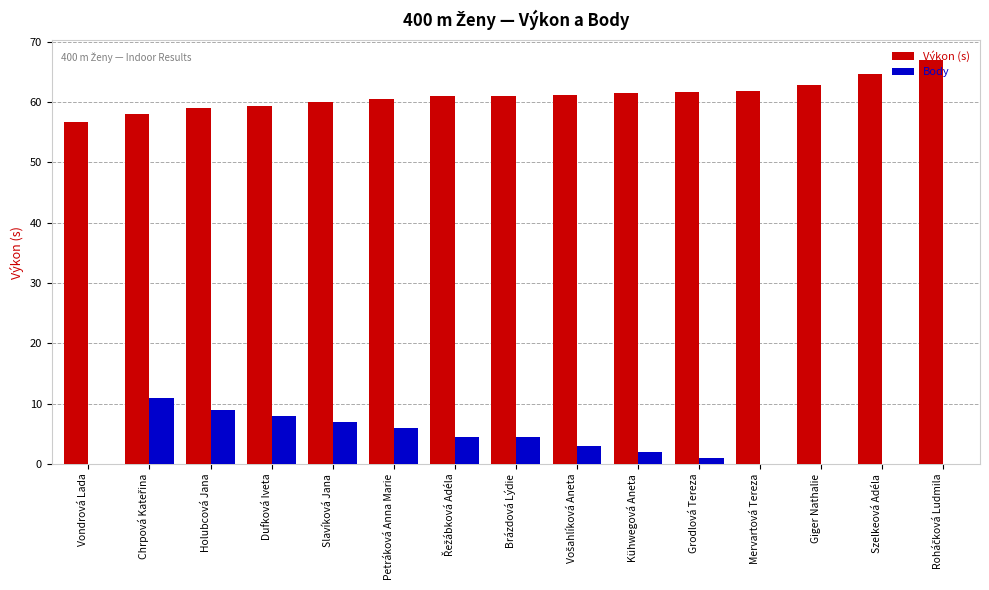

Read the Body value at Kühwegová Aneta.

2.0